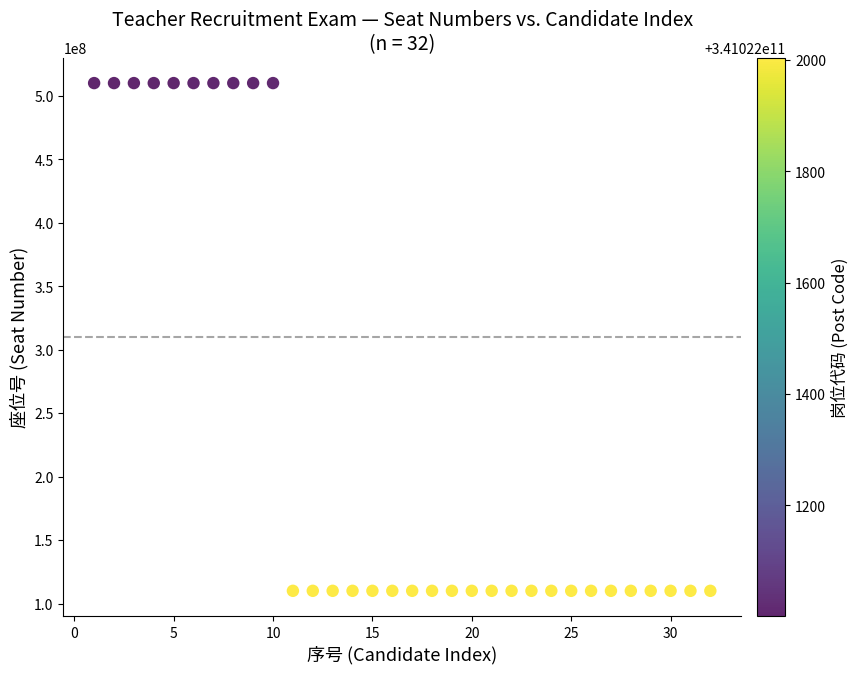

What is the range of X values (max minus min)?

31